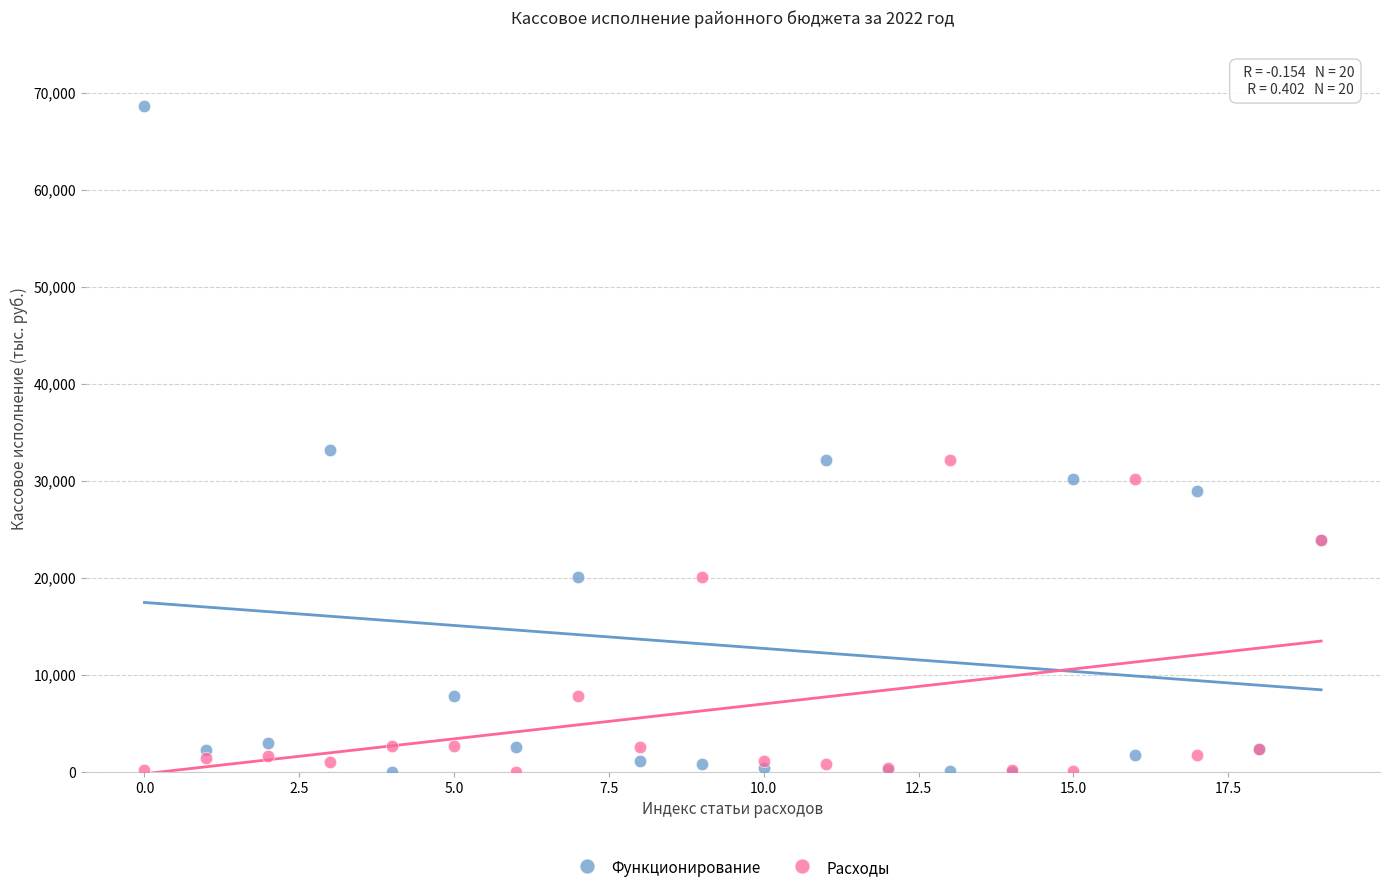

In the Функционирование series, what Y value is closest to 34329?

33151.7